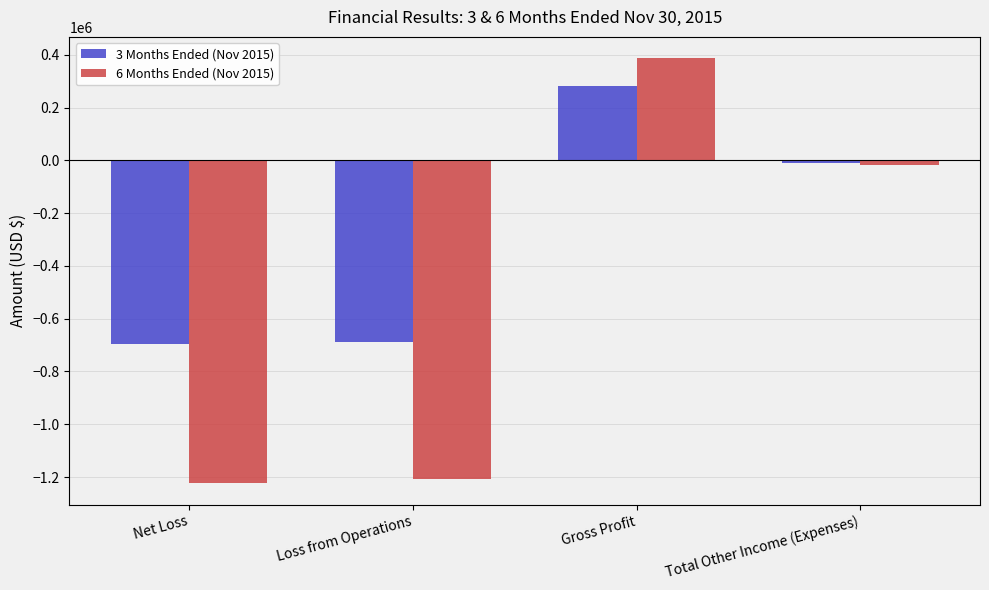

Does the chart contain stacked bars?

No